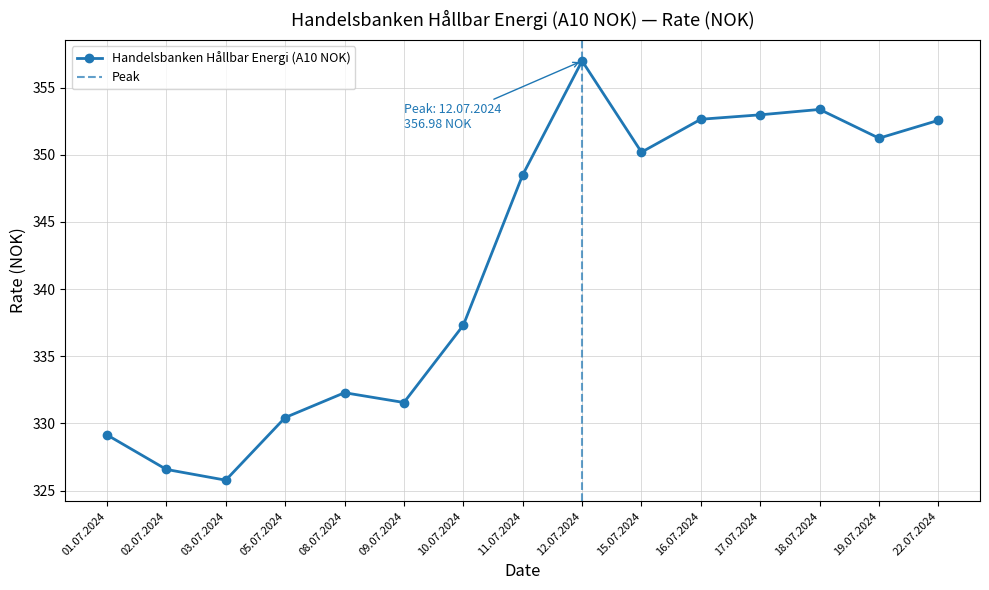

True or false: the data shows 329.1 at 01.07.2024.

True